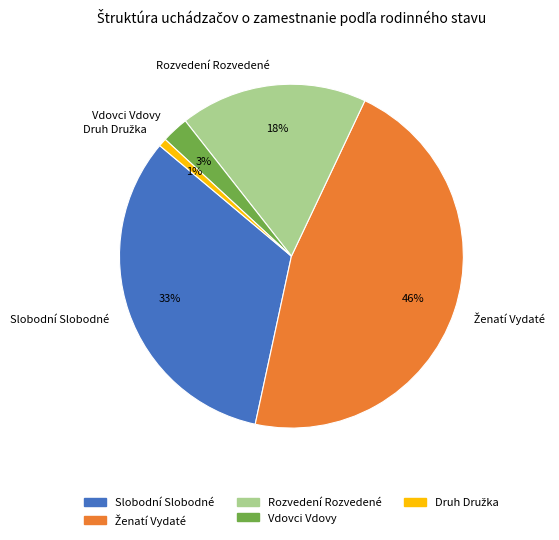

Does any single category account for the majority?

No